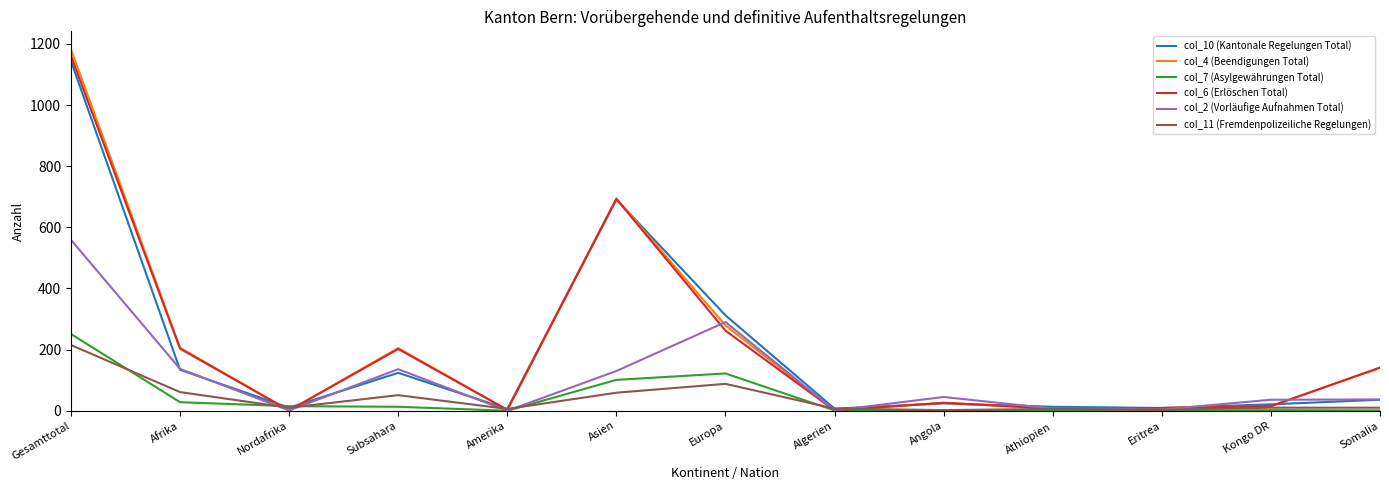

What is the lowest value of the col_10 (Kantonale Regelungen Total) series?

6